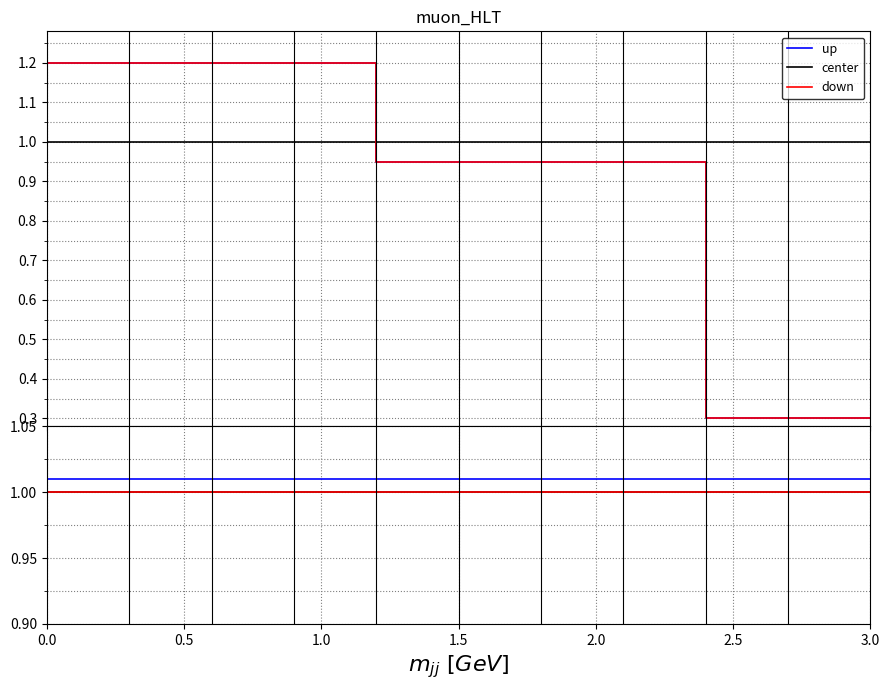

What is the value of the center point at the 17th from the left?

1.0